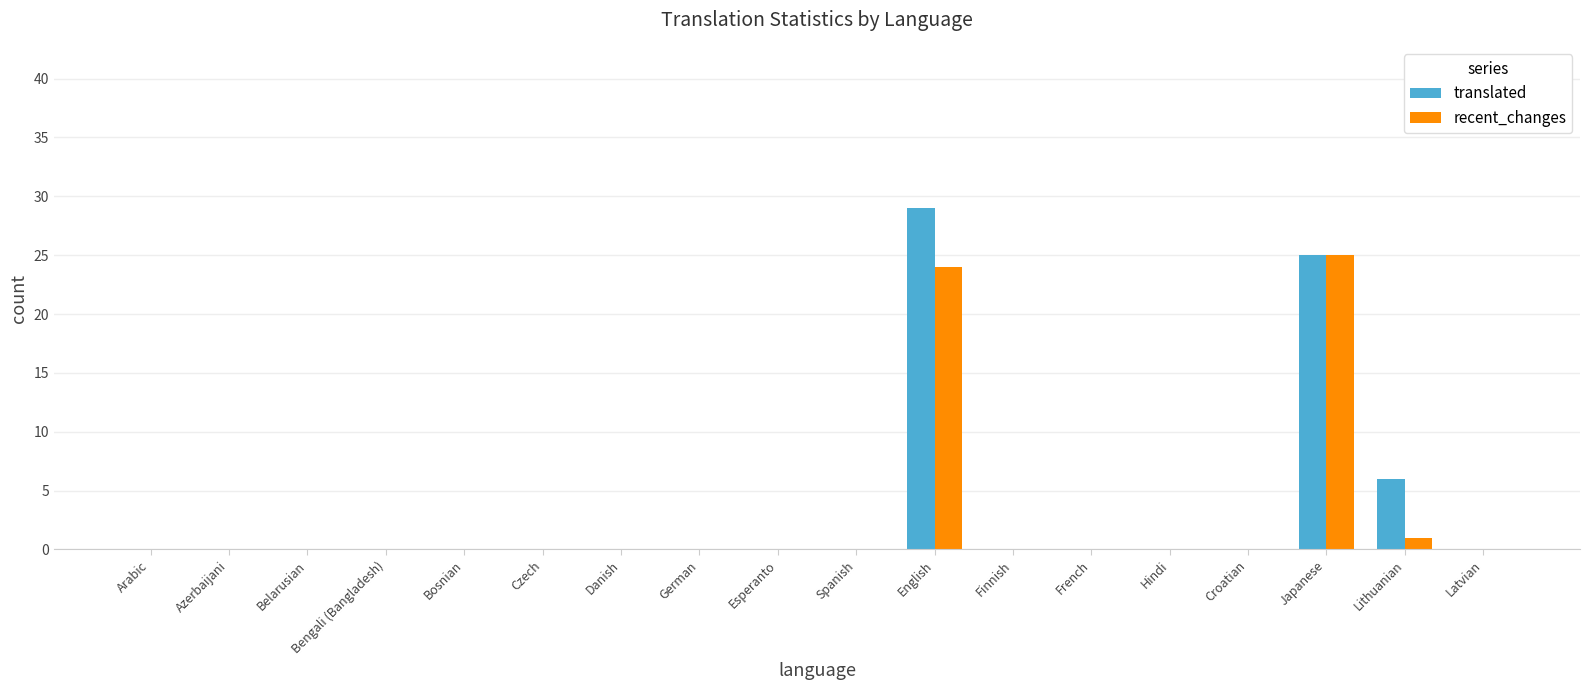

What is the maximum value shown in the chart?

29